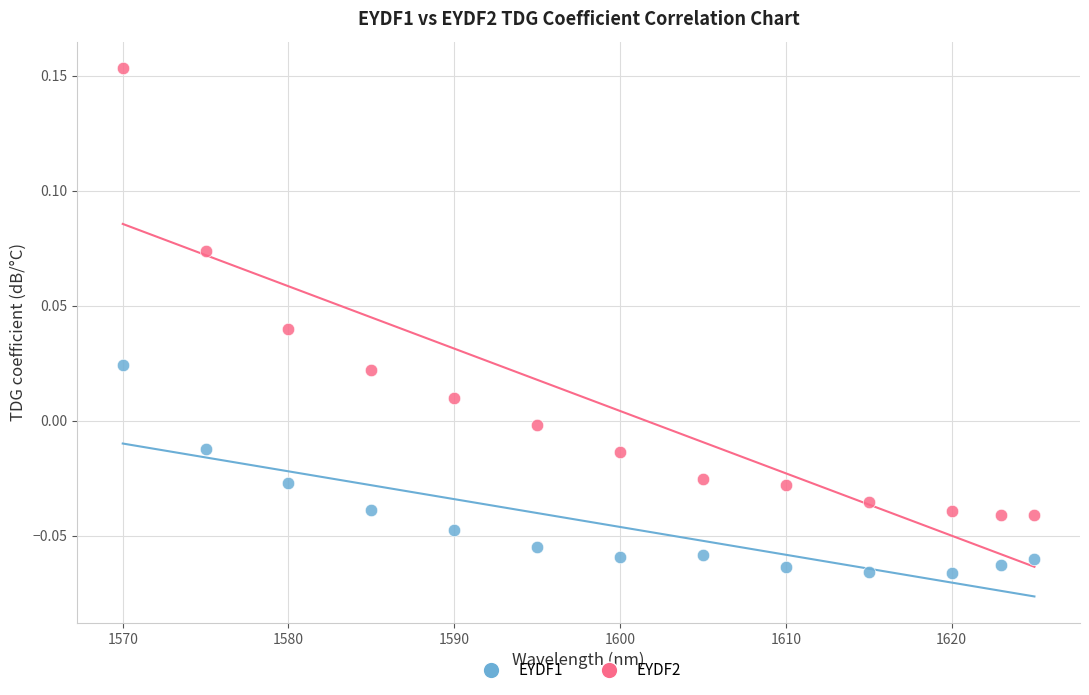

Which series contains the lowest Y value?

EYDF1